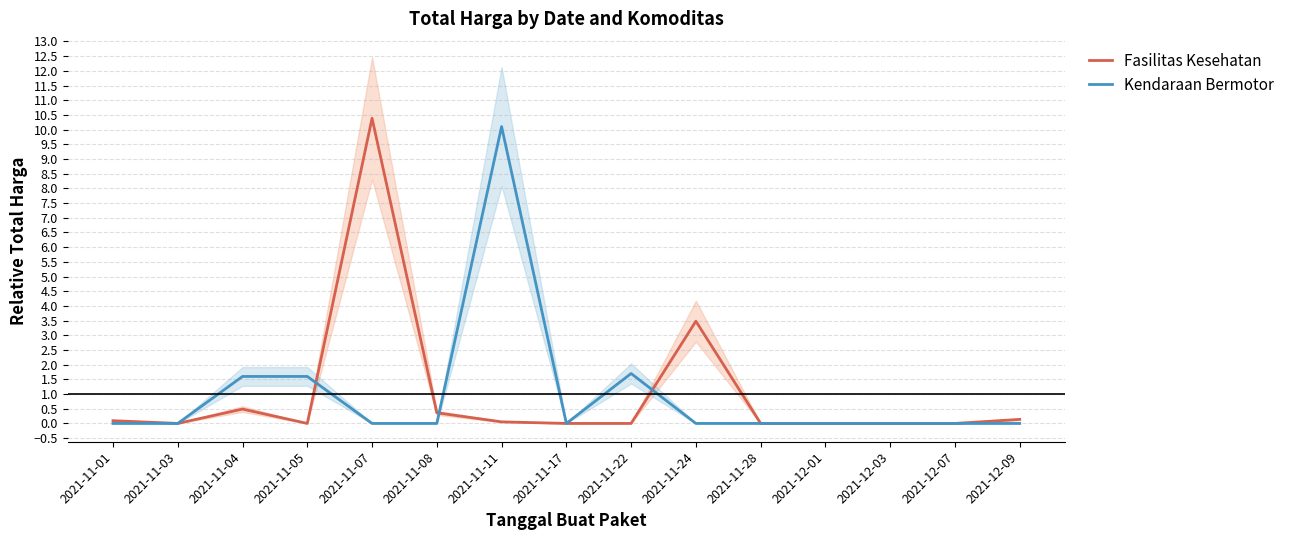

What position from the right is 2021-11-08?

10